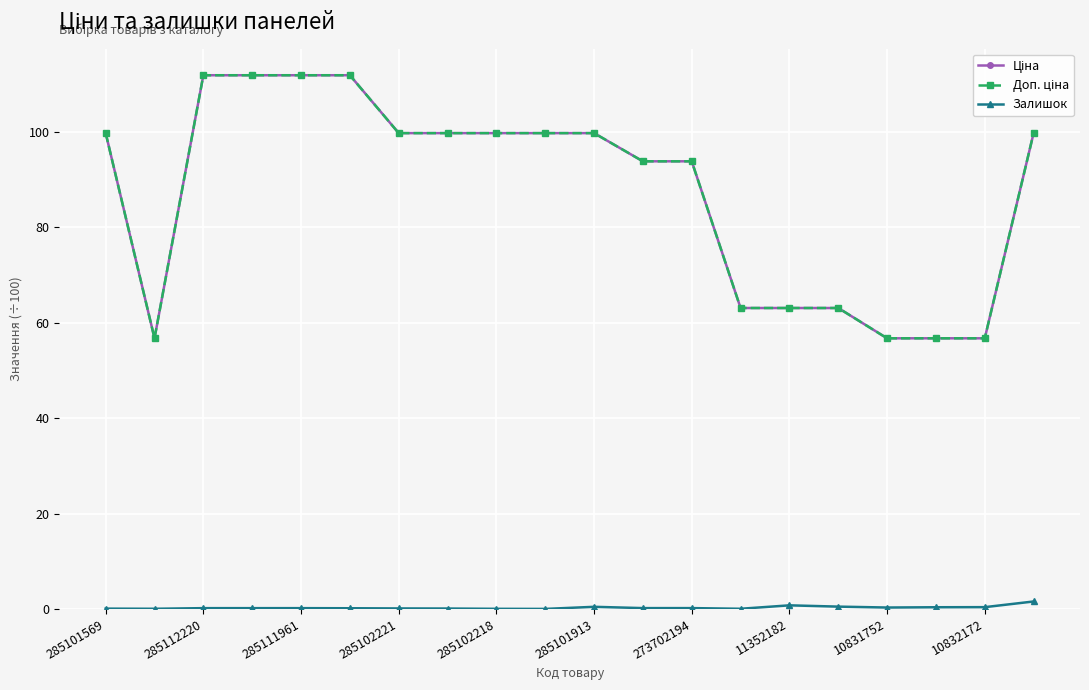

Which series has the largest range (max minus min)?

Ціна